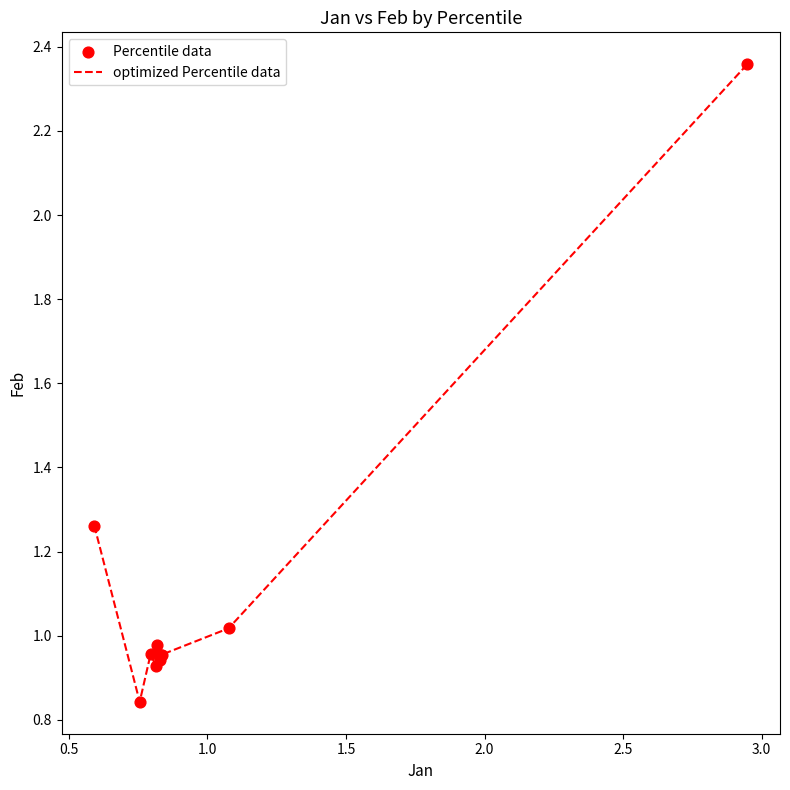

Is this an area chart (filled region under the line)?

No